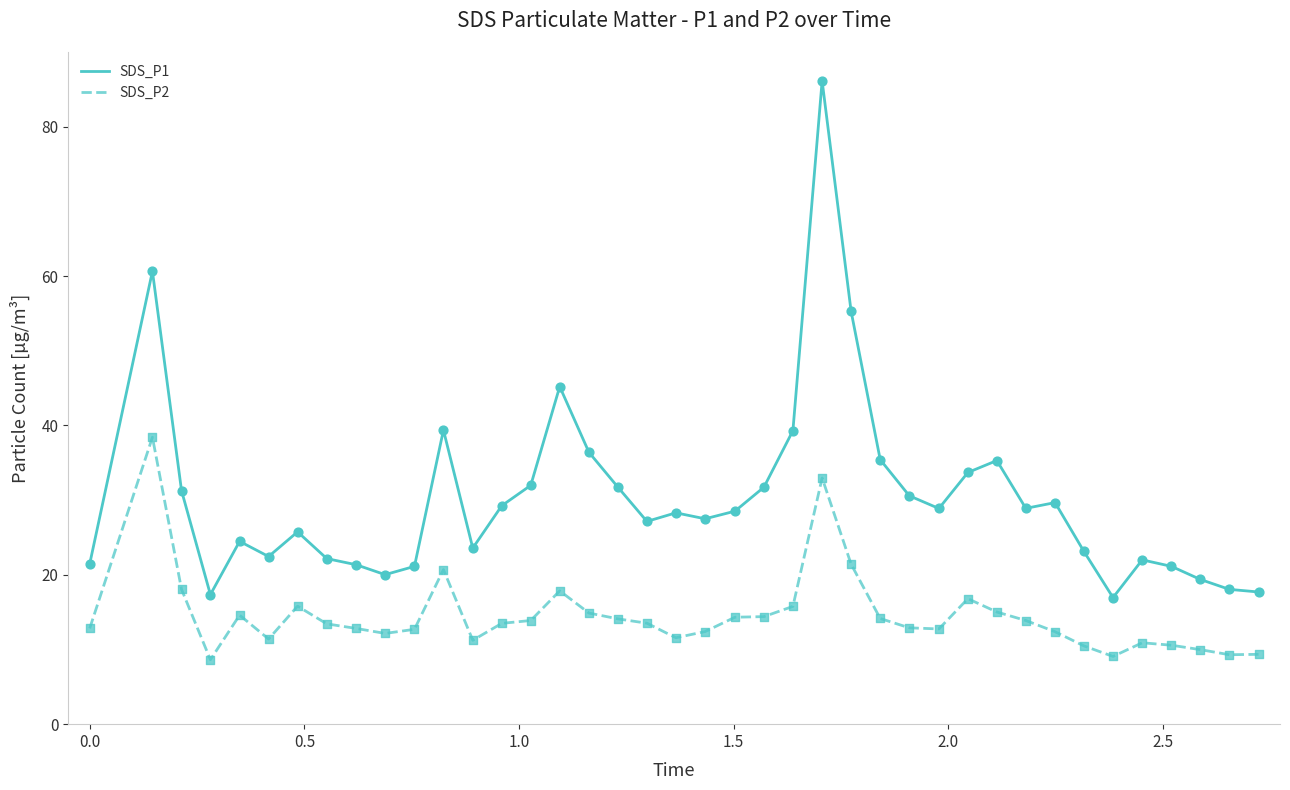

Which series has the widest spread of values?

SDS_P1